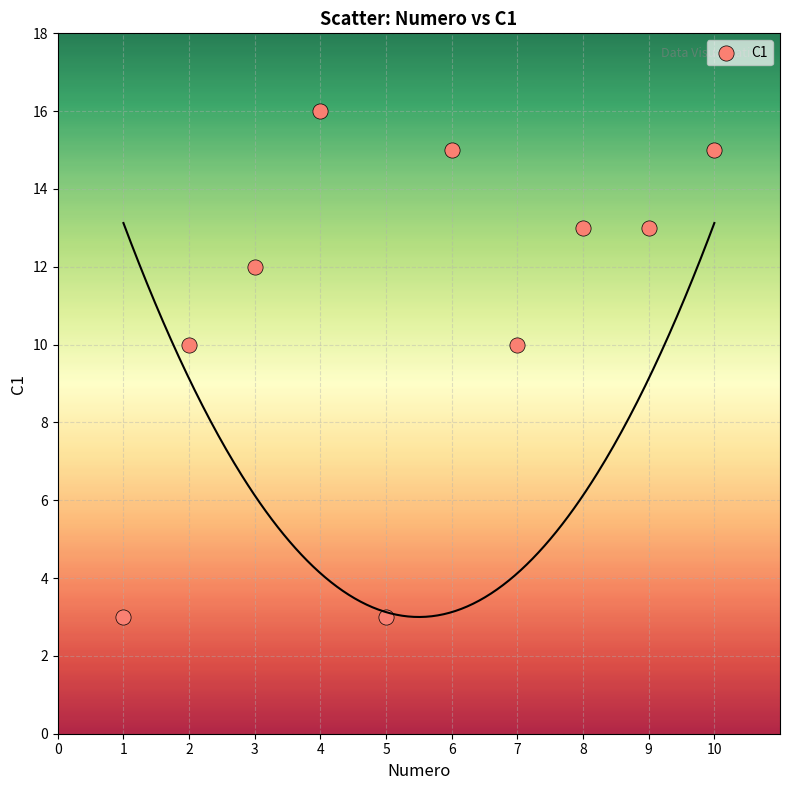

What is the range of Y values (max minus min)?

13